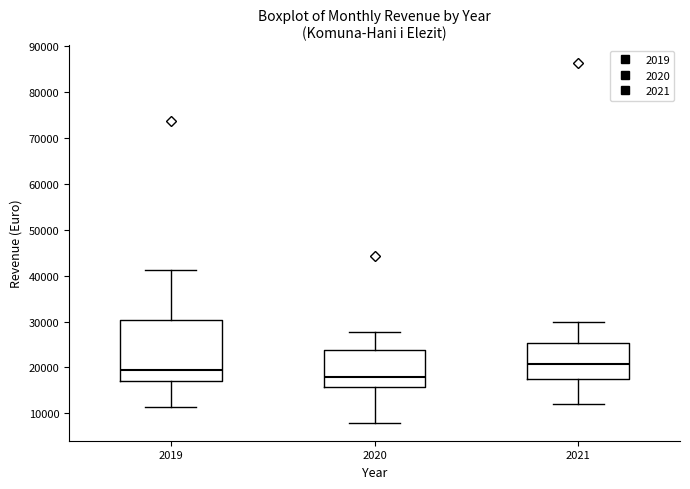

Reading left to right, read every box against the y-axis: the position of its median line, the range the box covers, and the ends of its whiskers. The values are not printed on the chart, so give them approximately, as read against the axis.

2019: median 19000, box 17000 to 30000, whiskers 11000 to 41000
2020: median 18000, box 16000 to 24000, whiskers 8000 to 28000
2021: median 21000, box 17000 to 25000, whiskers 12000 to 30000